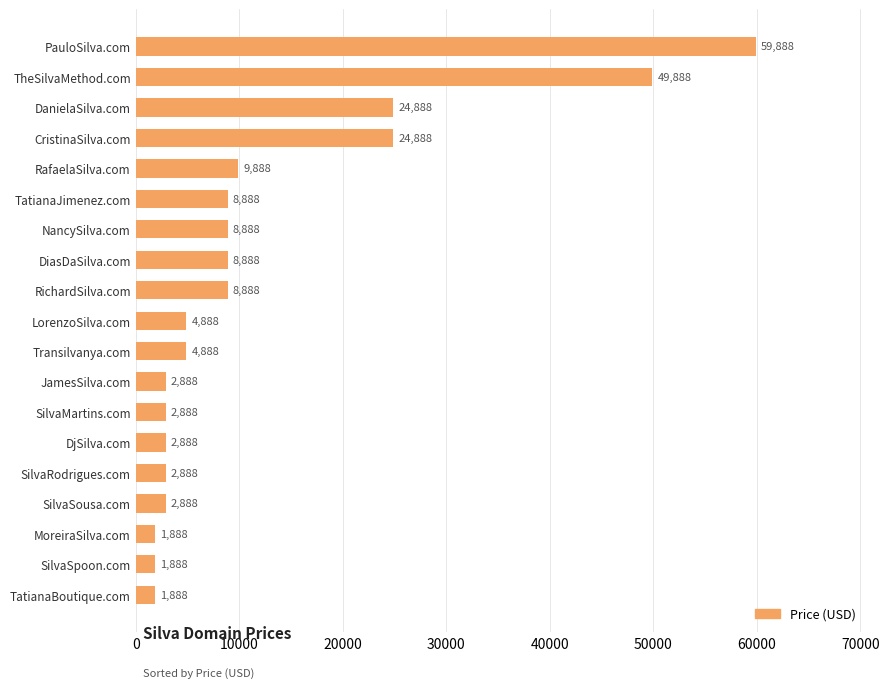

Does the chart contain any negative values?

No